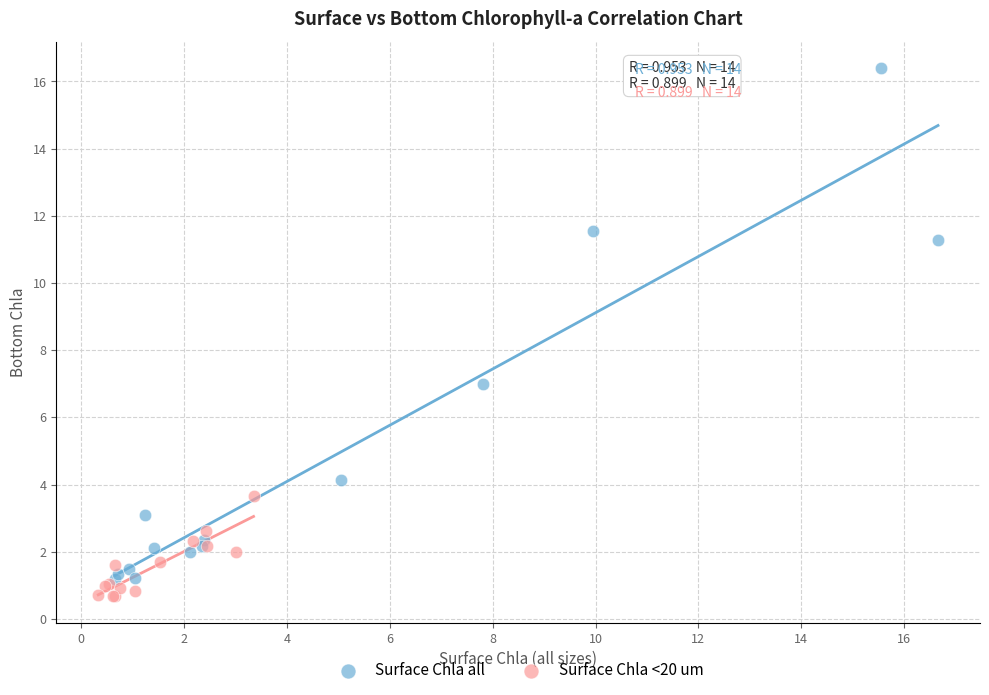

Which series has the largest Y range (max minus min)?

Surface Chla all